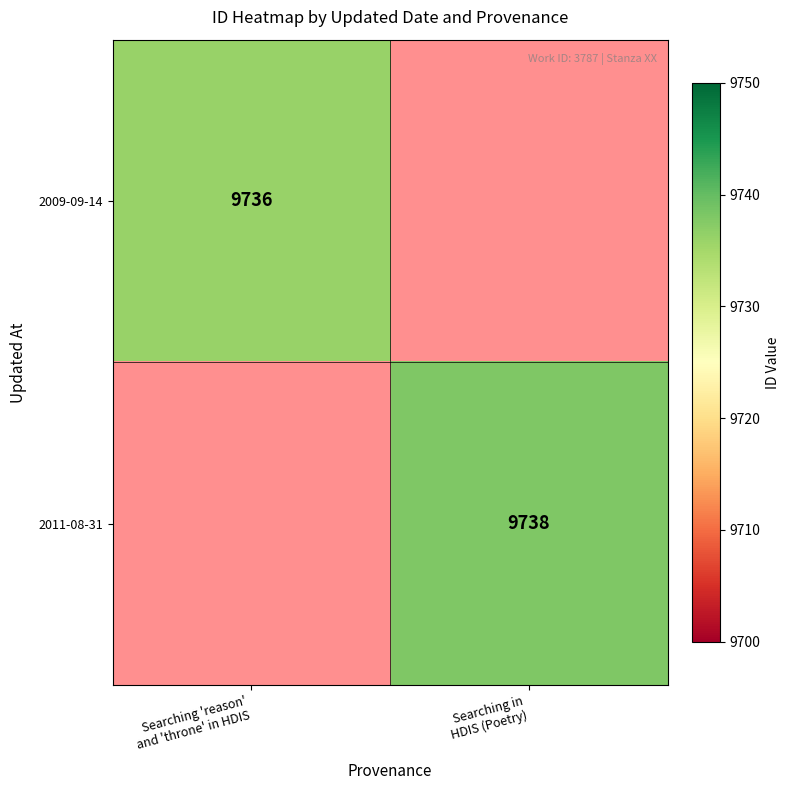

Is the value of 2009-09-14 at Searching in HDIS (Poetry) greater than the value of 2011-08-31 at Searching in HDIS (Poetry)?

No